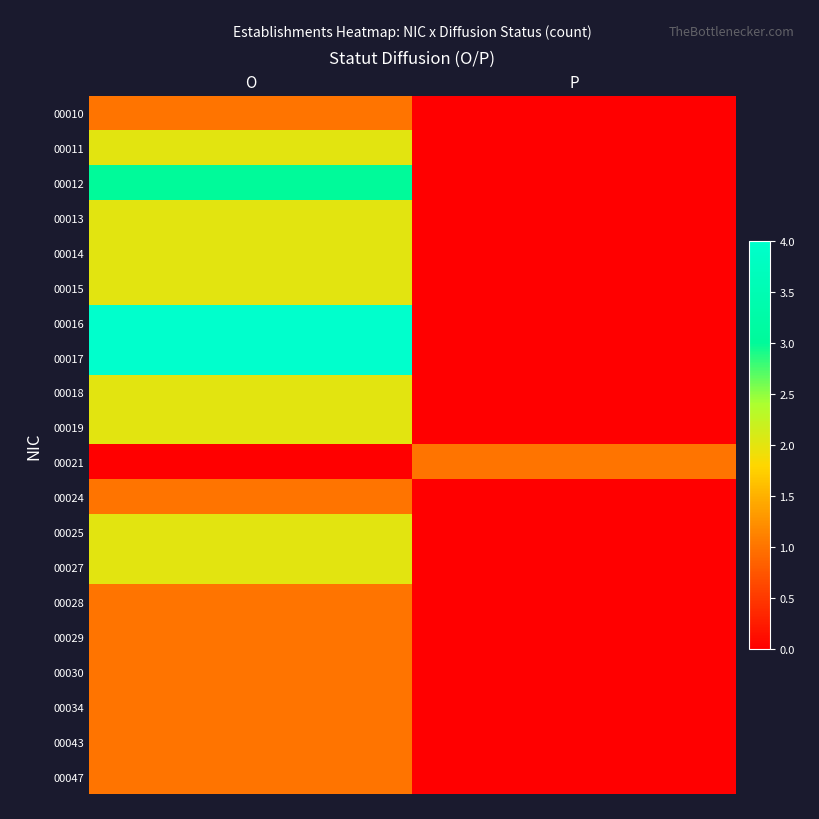

Reading left to right, what are all the values shown in this chart?

00010: O=1	P=0
00011: O=2	P=0
00012: O=3	P=0
00013: O=2	P=0
00014: O=2	P=0
00015: O=2	P=0
00016: O=4	P=0
00017: O=4	P=0
00018: O=2	P=0
00019: O=2	P=0
00021: O=0	P=1
00024: O=1	P=0
00025: O=2	P=0
00027: O=2	P=0
00028: O=1	P=0
00029: O=1	P=0
00030: O=1	P=0
00034: O=1	P=0
00043: O=1	P=0
00047: O=1	P=0